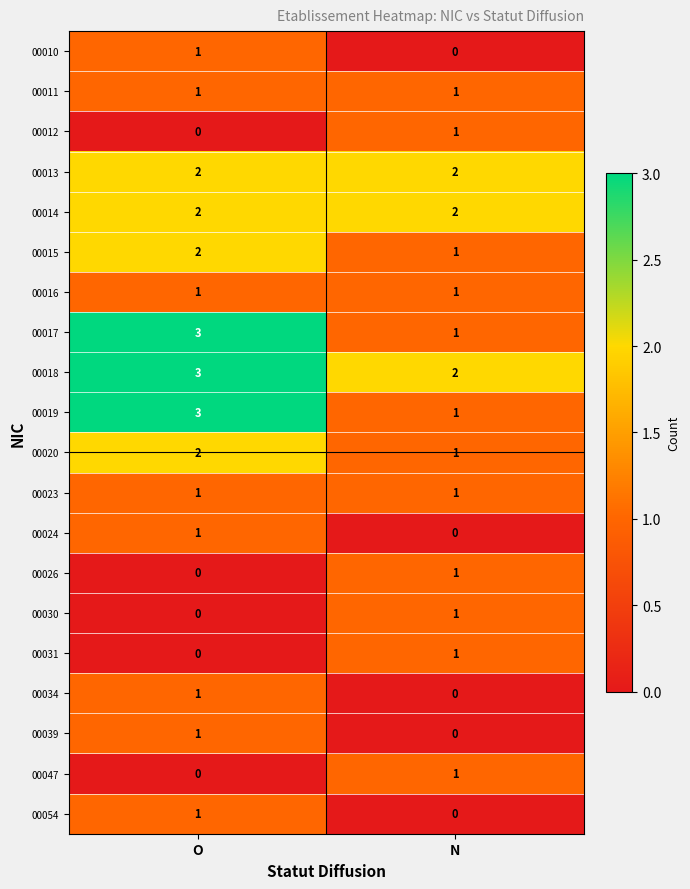

Which category has the lowest value in the 00039 series?

N